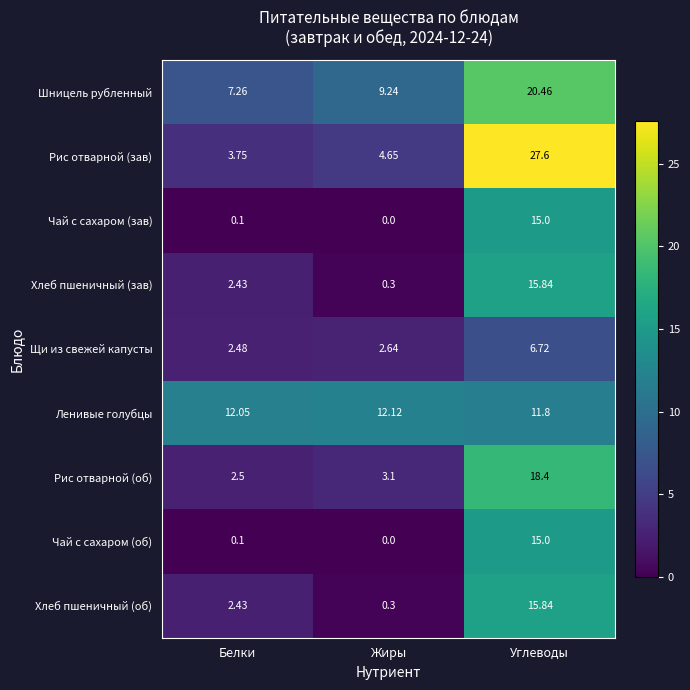

Which series has the largest range (max minus min)?

Рис отварной (зав)